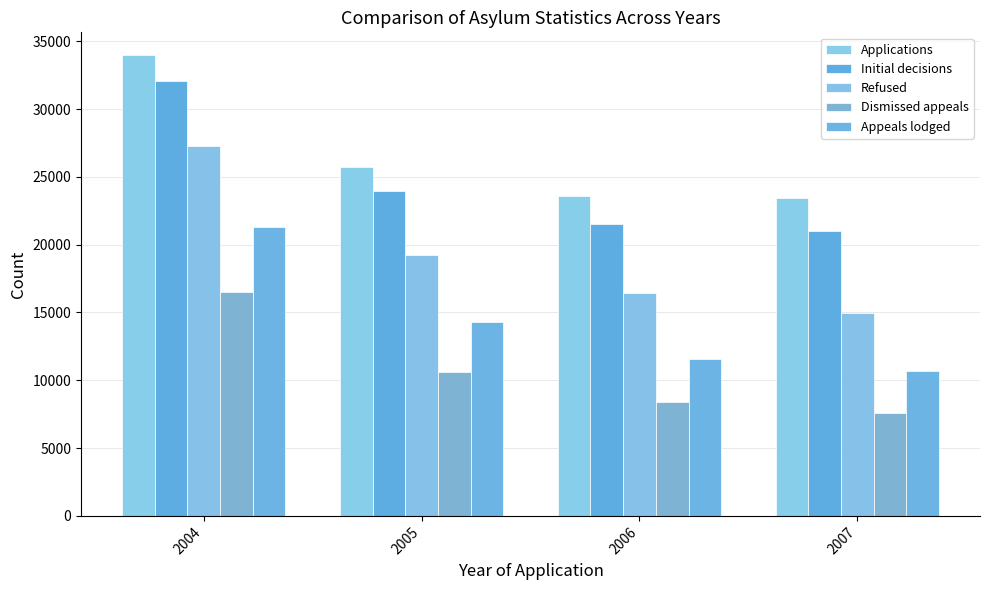

Reading left to right, list all the values displayed in this chart.

Applications: 33960	25712	23608	23431
Initial decisions: 32043	23970	21523	21021
Refused: 27273	19243	16473	14932
Dismissed appeals: 16507	10599	8416	7583
Appeals lodged: 21284	14277	11589	10660